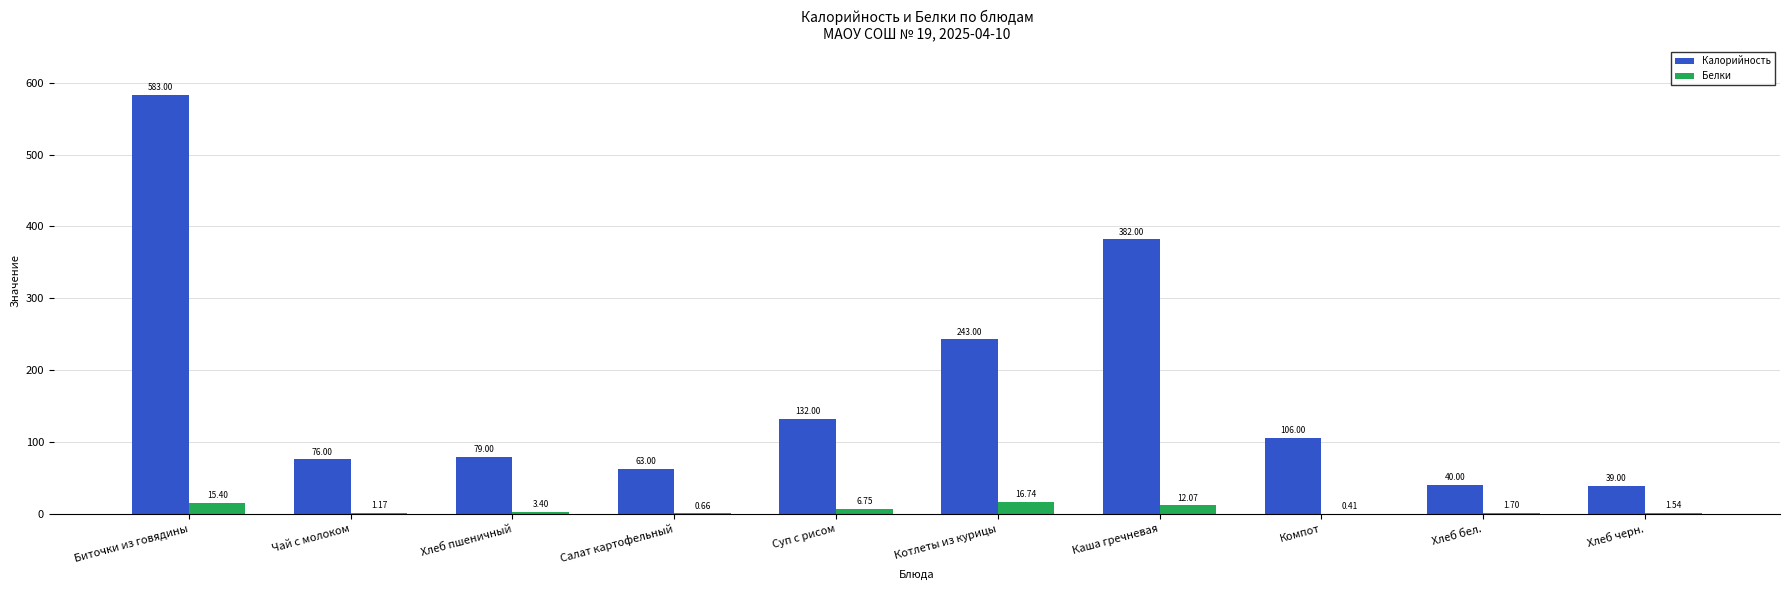

Which category has the highest value in the Белки series?

Котлеты из курицы